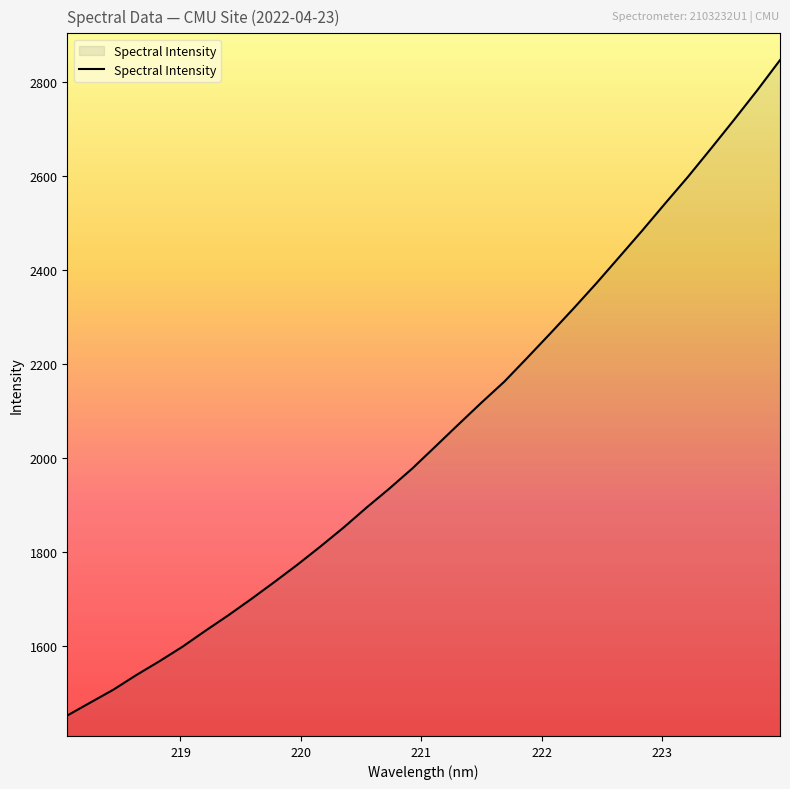

What is the minimum value shown in the chart?

1451.2